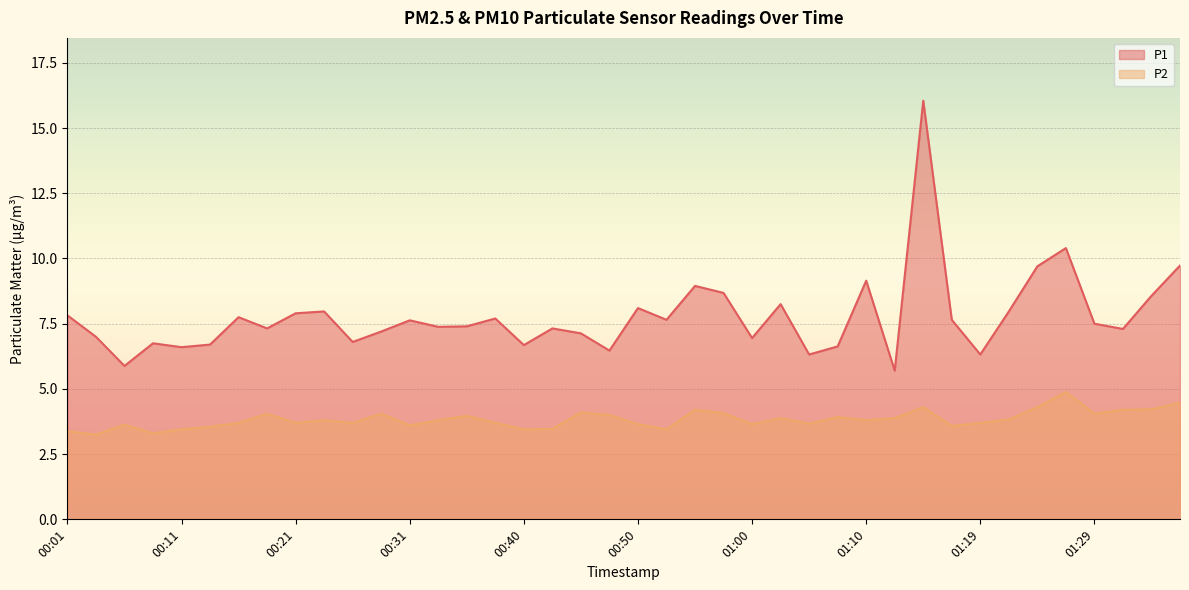

The P2 series shows 2.4 at 00:31. True or false?

False